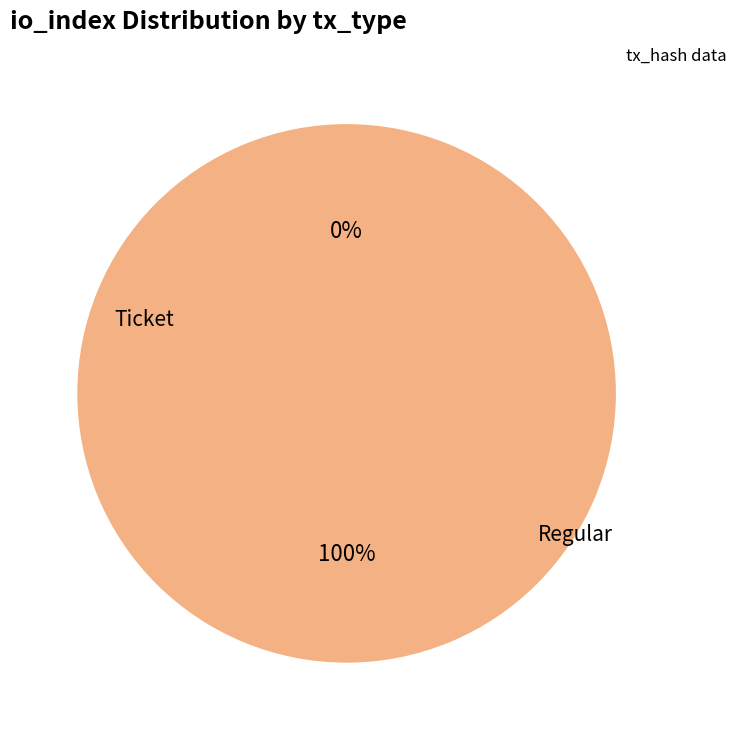

Is it true that Ticket is 13% of the pie?

False